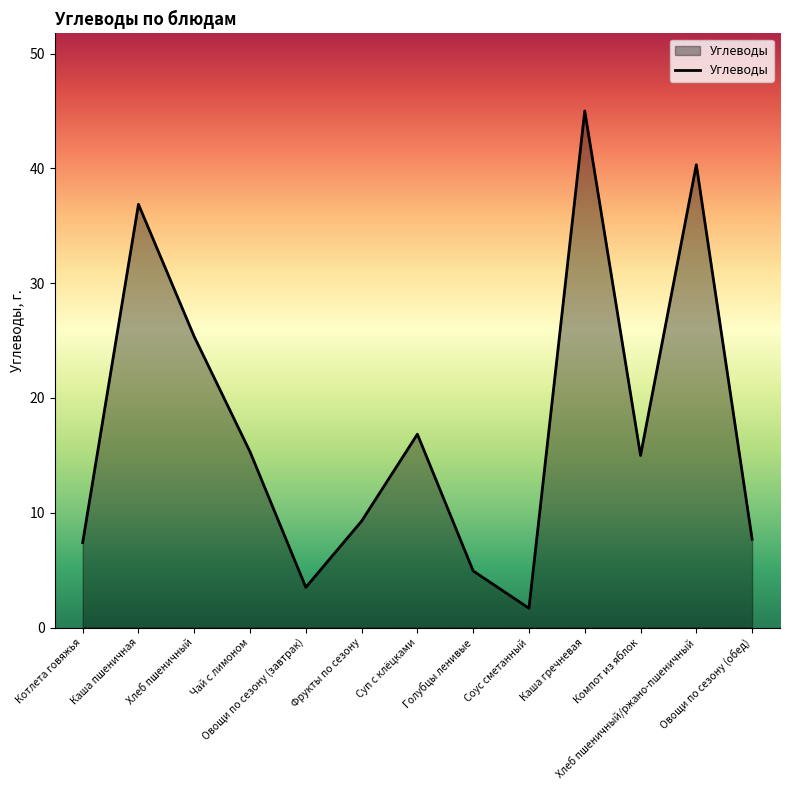

Reading right to left, what are all the values shown in this chart?

Овощи по сезону (обед)=7.7	Хлеб пшеничный/ржано-пшеничный=40.3	Компот из яблок=15.0	Каша гречневая=45.0	Соус сметанный=1.7	Голубцы ленивые=4.9	Суп с клёцками=16.8	Фрукты по сезону=9.3	Овощи по сезону (завтрак)=3.5	Чай с лимоном=15.3	Хлеб пшеничный=25.3	Каша пшеничная=36.9	Котлета говяжья=7.4